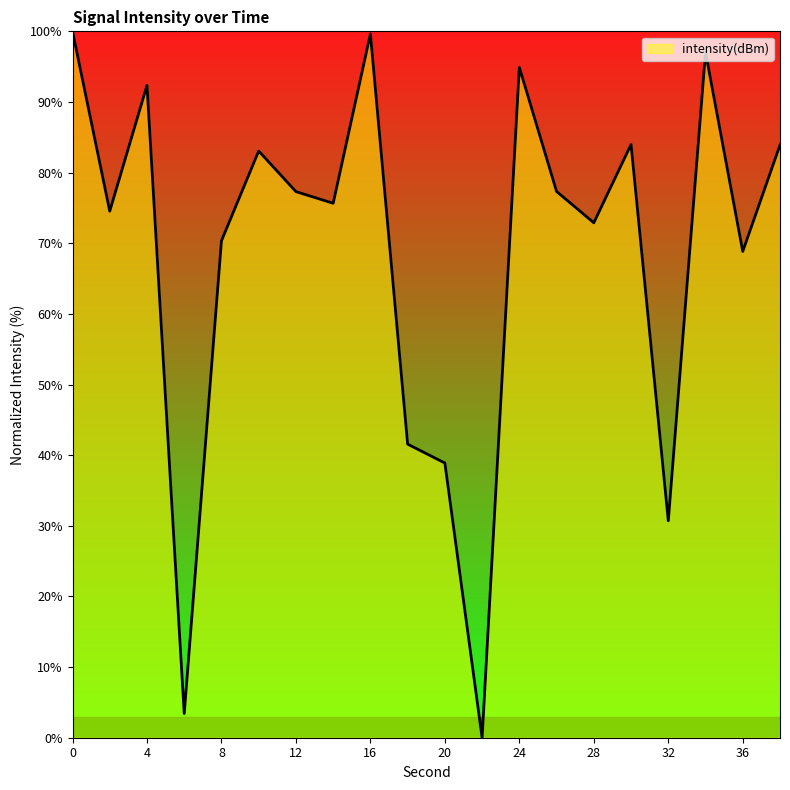

What is the difference between the maximum and minimum values?

100.0